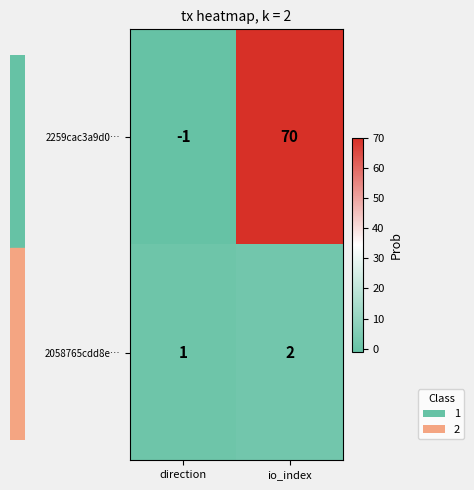

Reading left to right, transcribe all the data shown in this chart.

2259cac3a9d0…: -1	70
2058765cdd8e…: 1	2